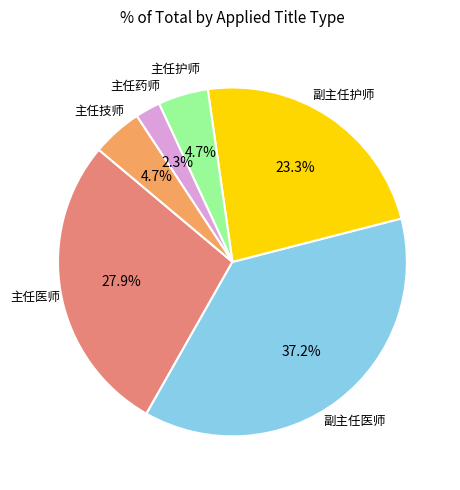

Is there a majority slice in this chart?

No